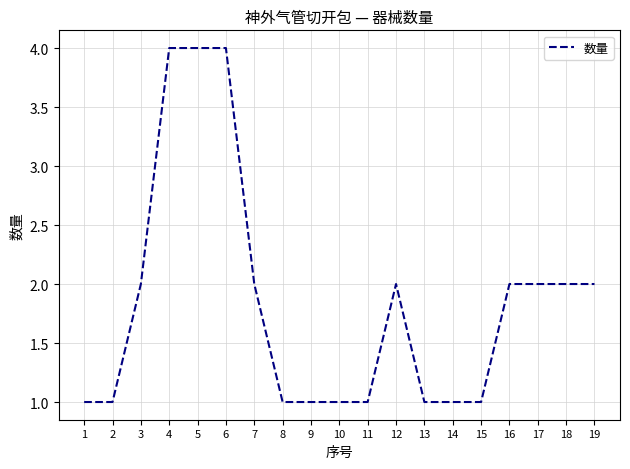

Is it true that the value at 5 is 7?

False